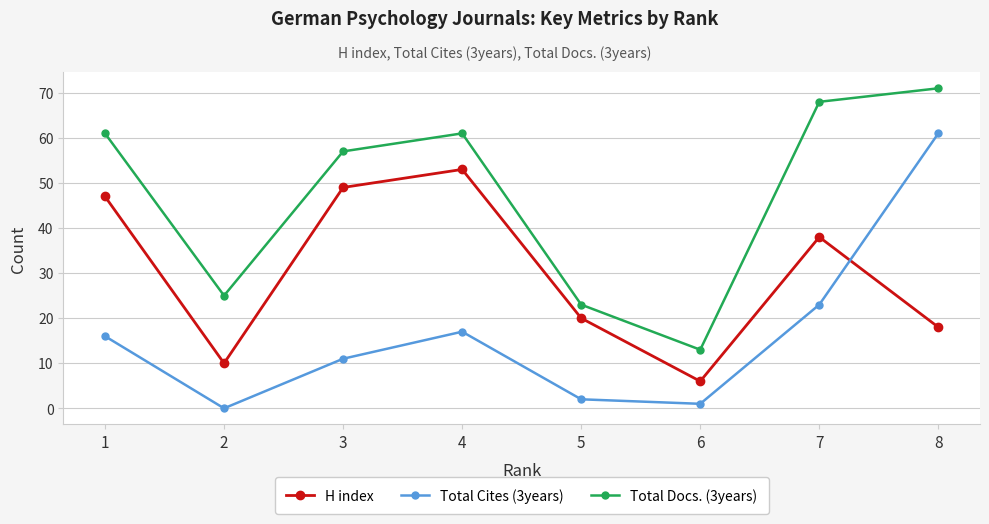

What is the difference between the maximum and second lowest values in the Total Cites (3years) series?

60